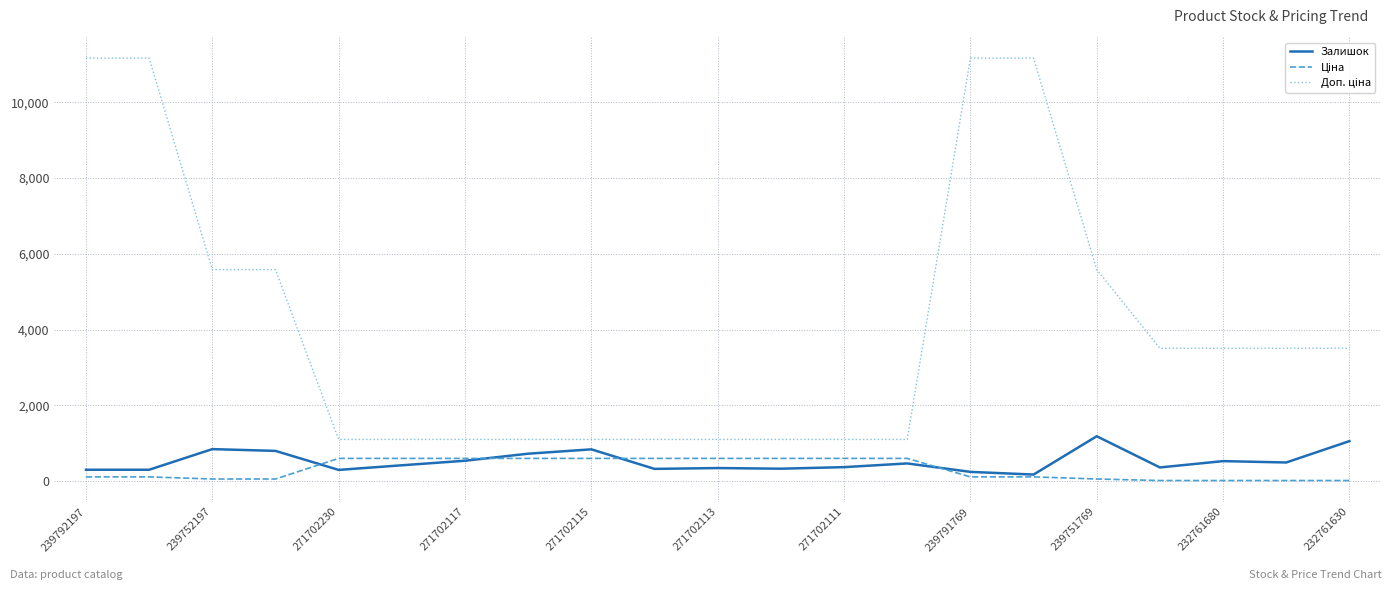

What is the maximum value for Залишок?

1185.0